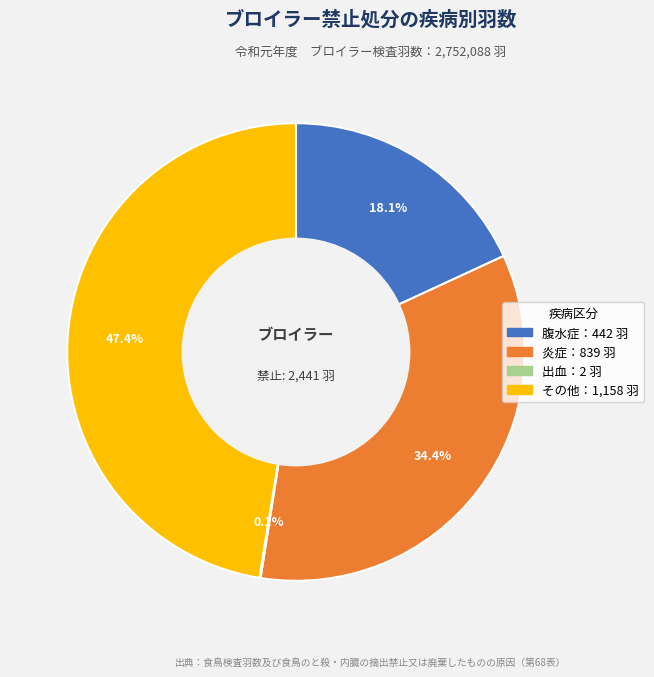

Is there any slice that represents more than half of the pie?

No